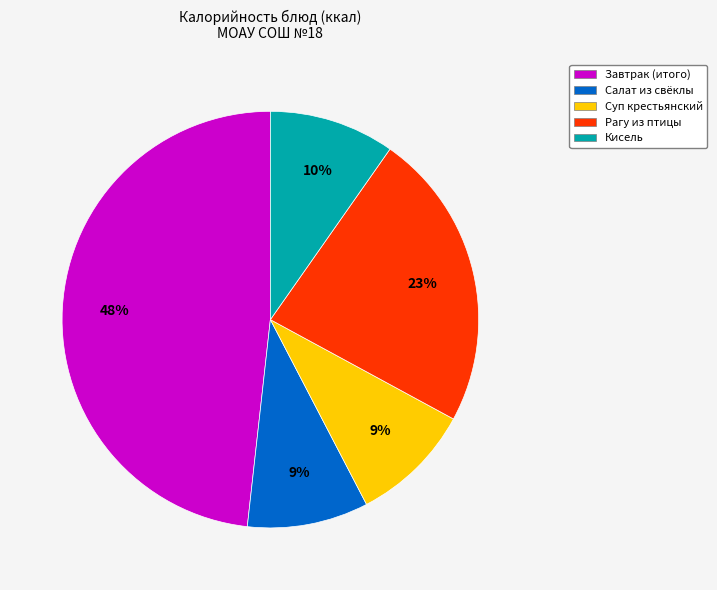

Is it true that Завтрак (итого) is 54% of the pie?

False